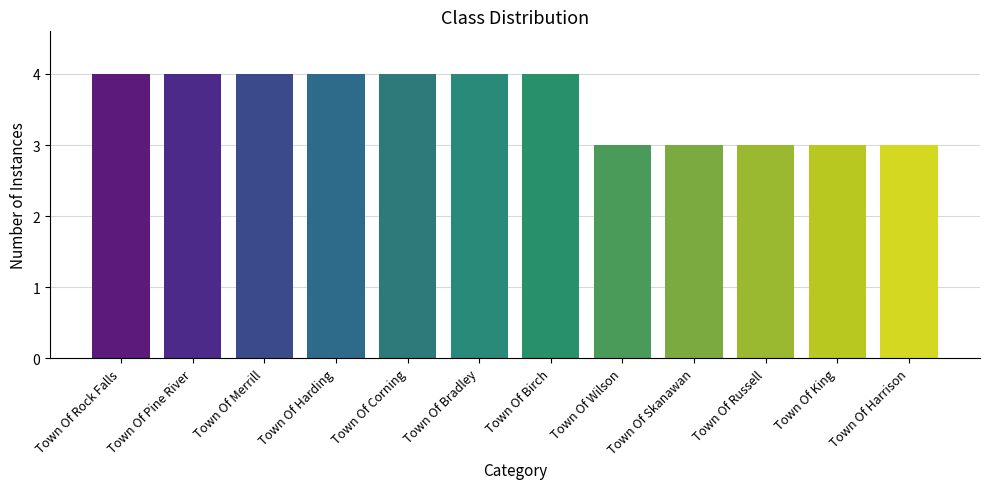

What is the greatest value displayed?

4